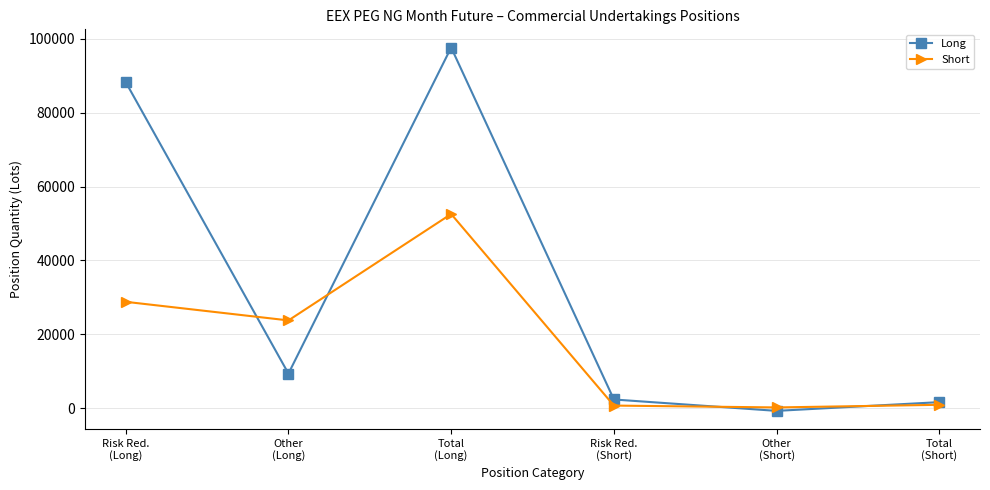

Is the value of Long at Total
(Short) greater than the value of Short at Other
(Long)?

No